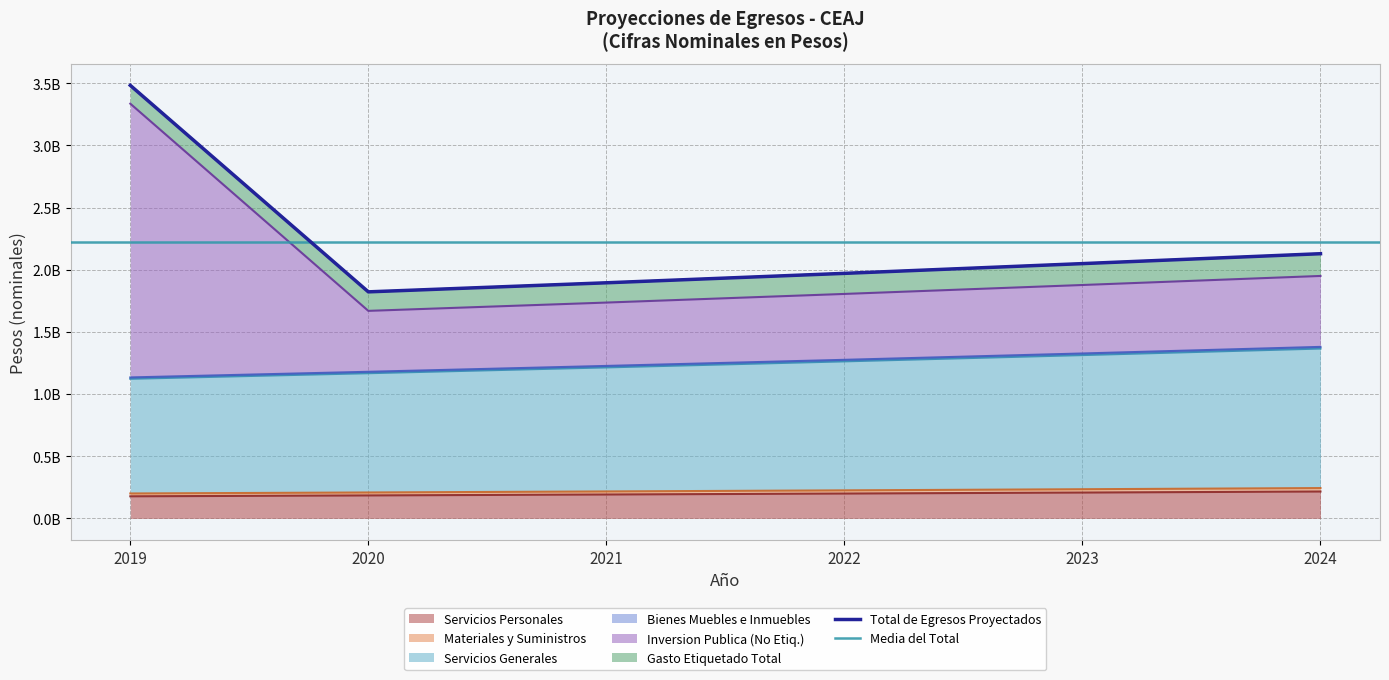

What value does the Servicios Generales series have at 2022?

1275216943